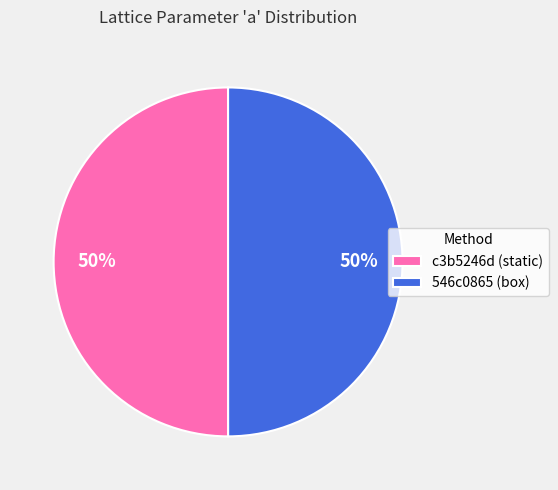

Combined, do c3b5246d (static) and 546c0865 (box) account for over 50%?

Yes